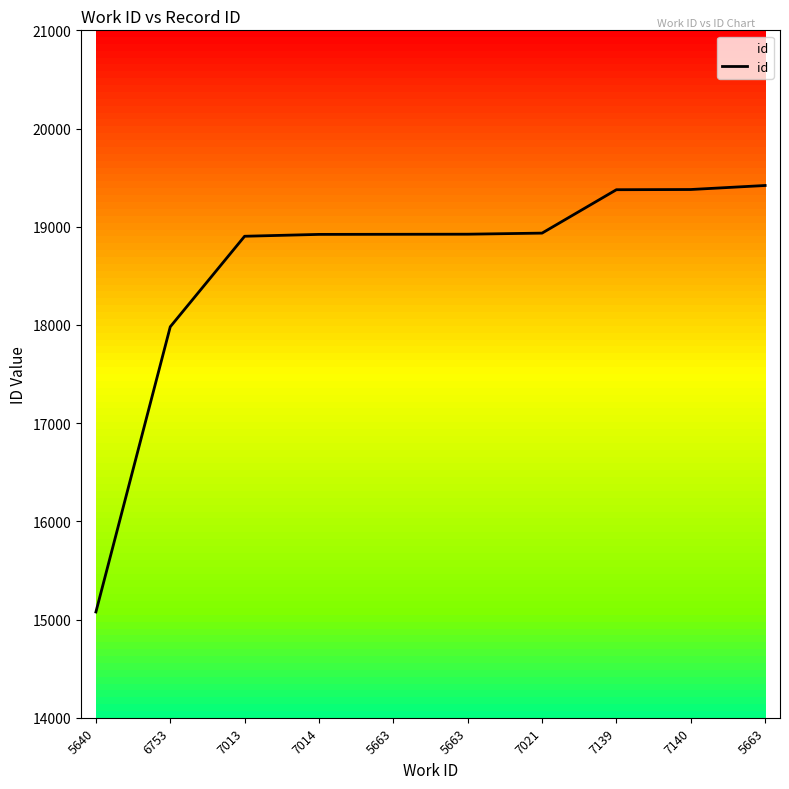

Count the number of categories in the chart.

10